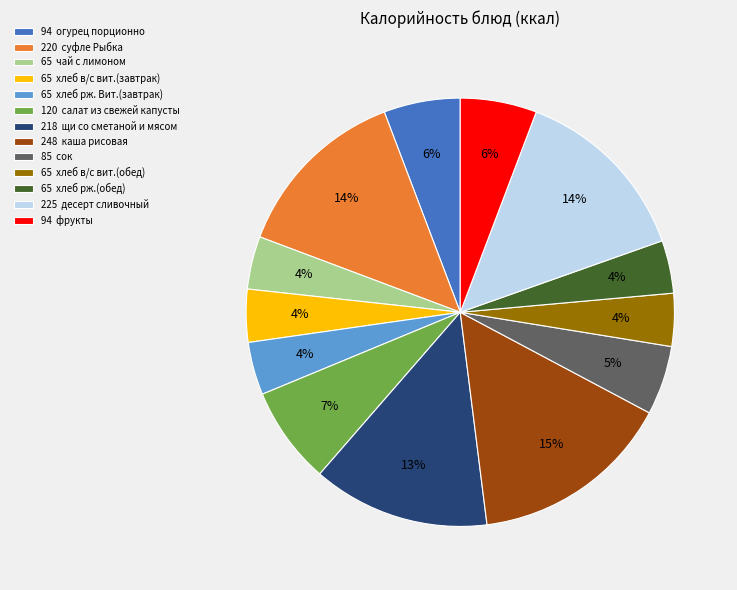

To the nearest percent, what portion does 85 сок represent?

5%